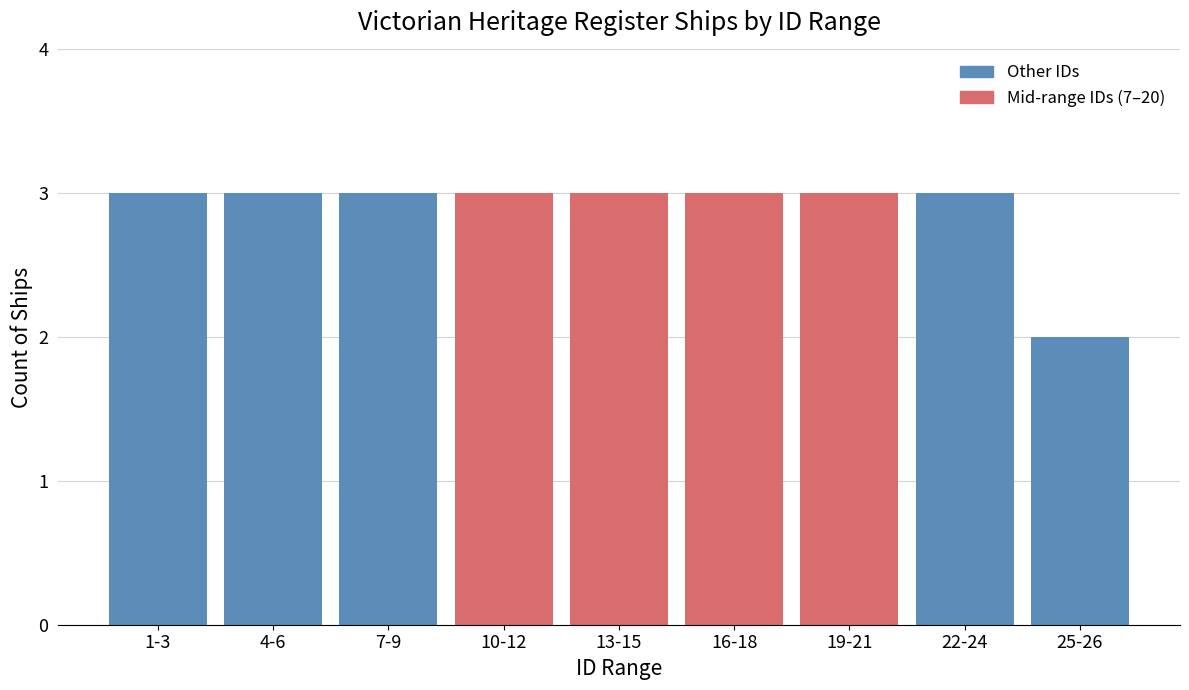

Reading right to left, what are all the values shown in this chart?

2	3	3	3	3	3	3	3	3